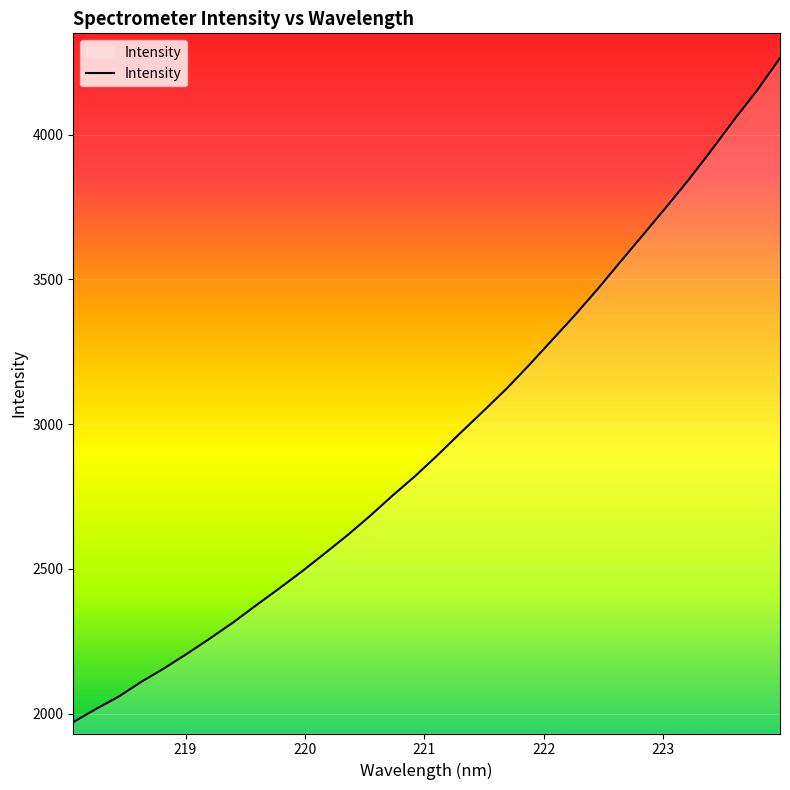

What is the maximum value shown in the chart?

4264.7